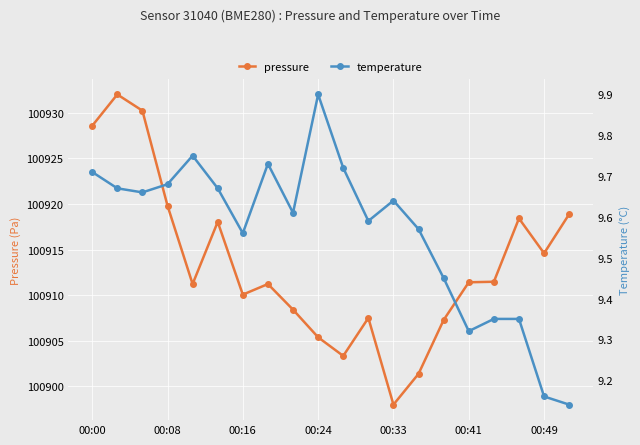

Reading left to right, list all the values displayed in this chart.

pressure: 100928.6	100932.0	100930.2	100919.8	100911.2	100918.0	100910.1	100911.2	100908.4	100905.4	100903.3	100907.5	100898.0	100901.4	100907.3	100911.4	100911.5	100918.4	100914.6	100918.9
temperature: 9.7	9.7	9.7	9.7	9.8	9.7	9.6	9.7	9.6	9.9	9.7	9.6	9.6	9.6	9.4	9.3	9.3	9.3	9.2	9.1